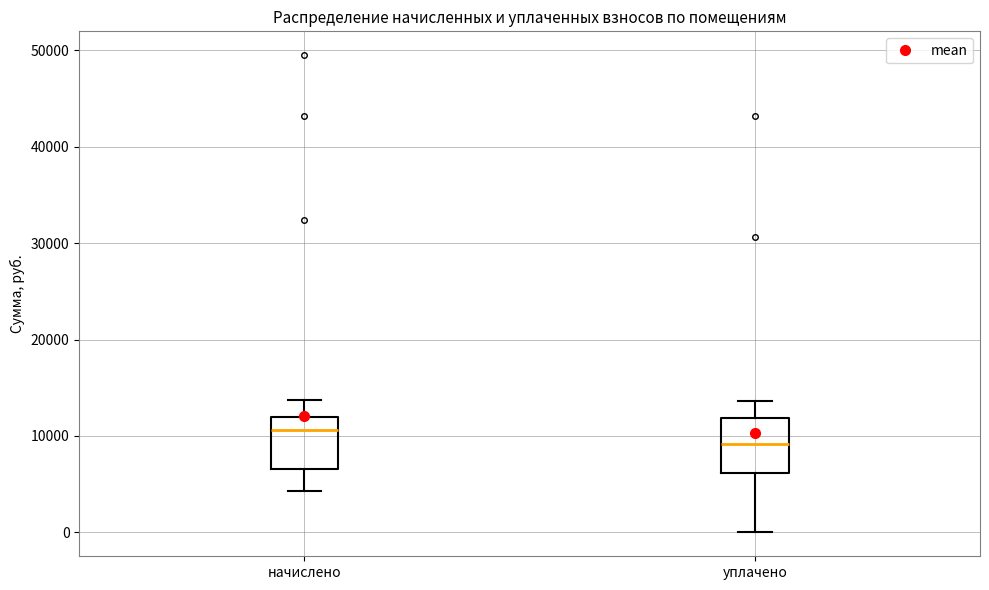

Reading left to right, transcribe this box plot: for each box, give where its median line is, the range the box spans, and where its two whiskers end, as read against the y-axis. The values are not printed on the chart, so give them approximately, as read against the axis.

начислено: median 11000, box 7000 to 12000, whiskers 4000 to 14000
уплачено: median 9000, box 6000 to 12000, whiskers 0 to 14000